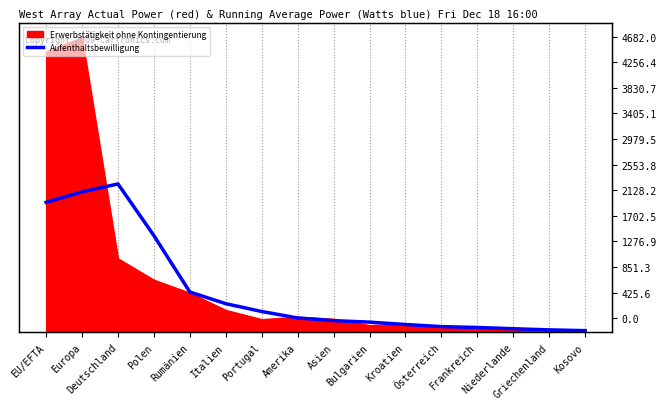

True or false: the data has more than 2 interior local peaks.

False